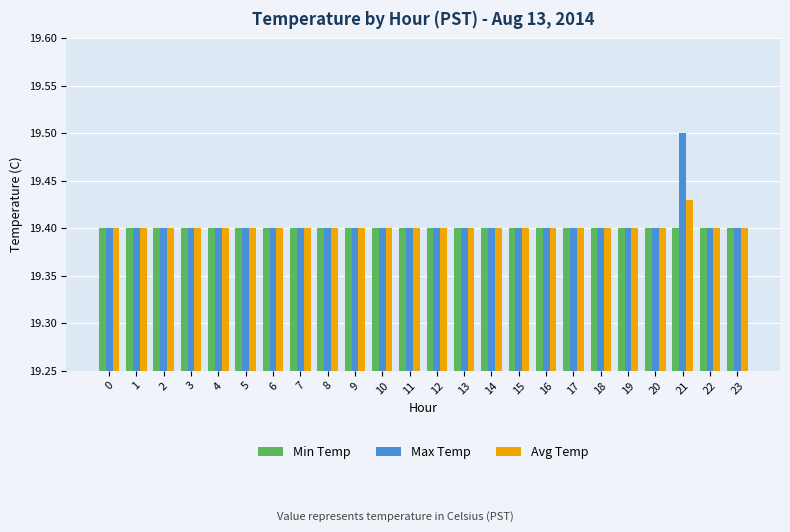

Which series has the largest range (max minus min)?

Max Temp